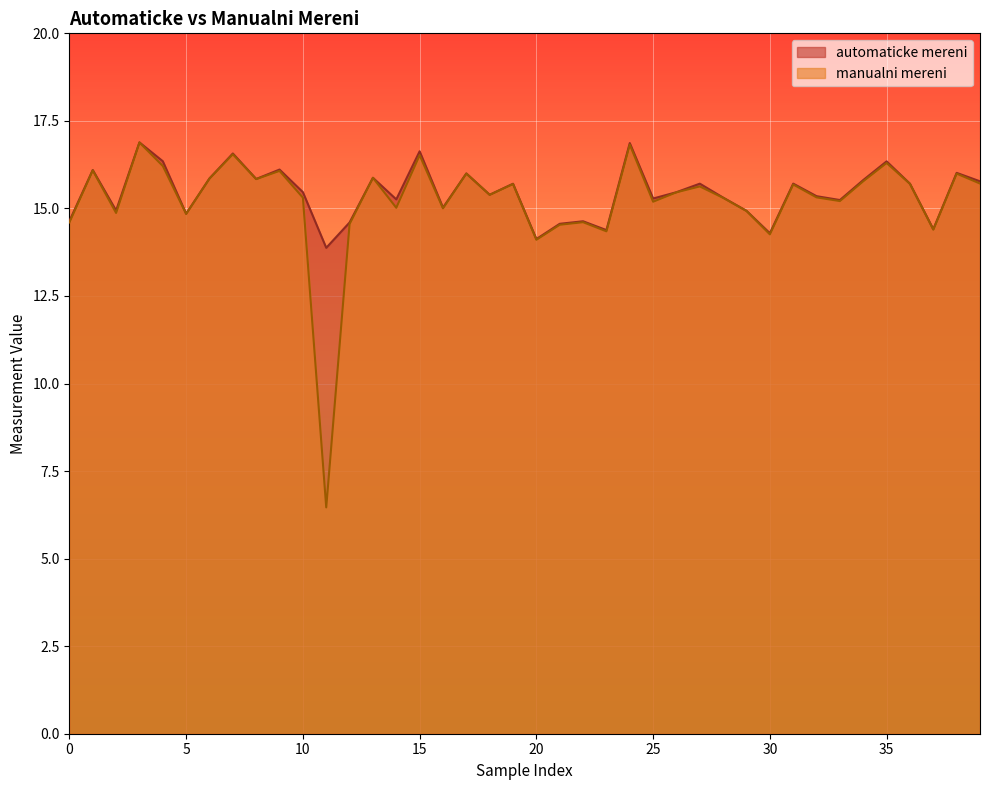

True or false: automaticke mereni has a value of 14.6 at 0.

True